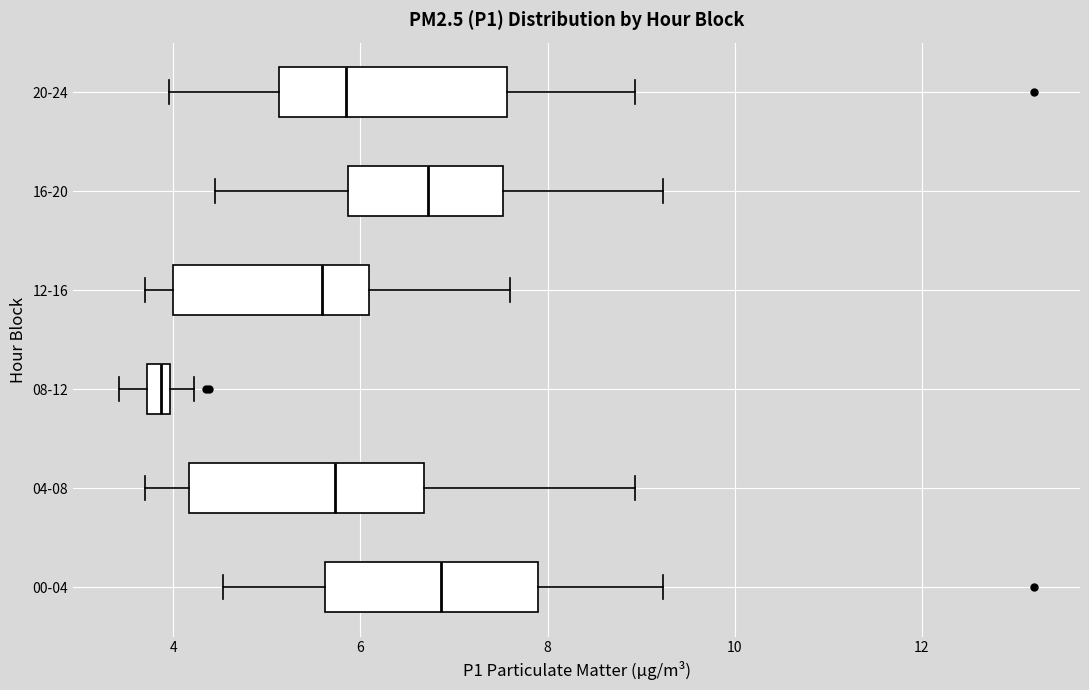

Where is the left edge of the box for 08-12 on the x-axis? The values are not printed on the chart, so give them approximately, as read against the axis.

3.8